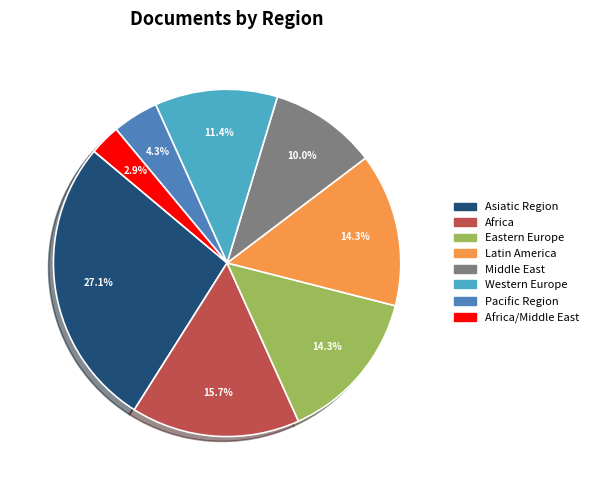

Is there any slice that represents more than half of the pie?

No